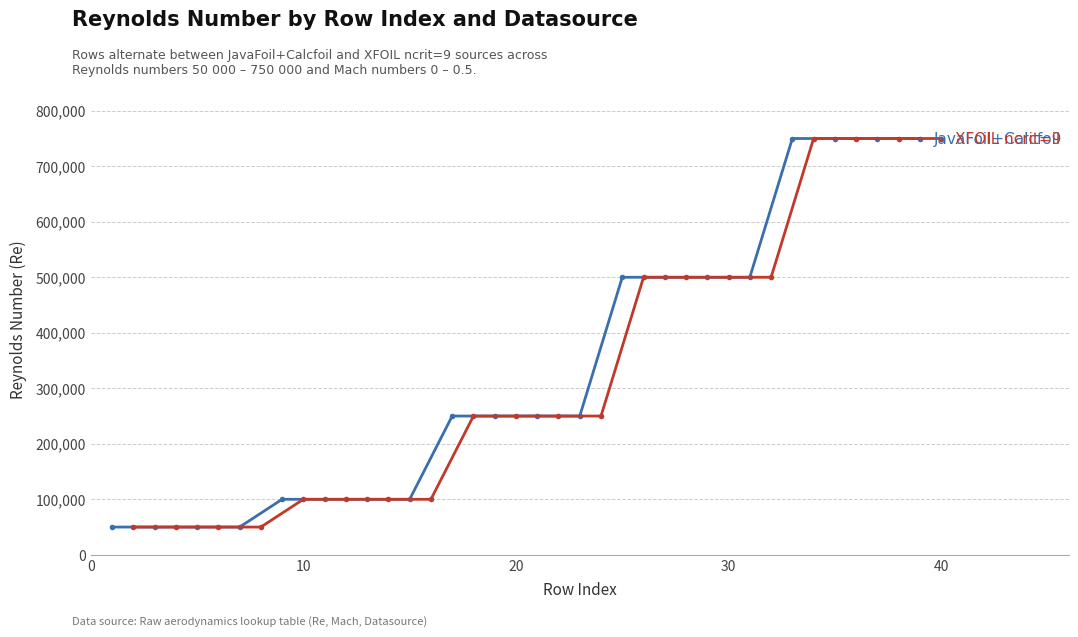

What is the average value of the XFOIL ncrit=9 series?

330000